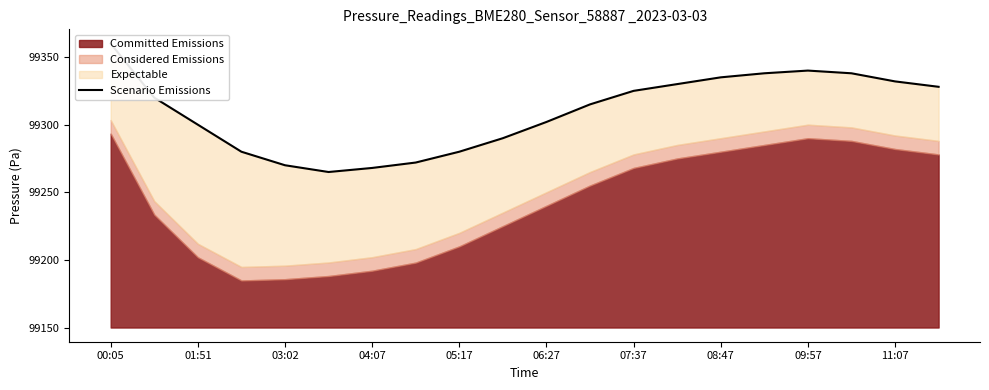

Reading left to right, list all the values displayed in this chart.

99360	99320	99300	99280	99270	99265	99268	99272	99280	99290	99302	99315	99325	99330	99335	99338	99340	99338	99332	99328